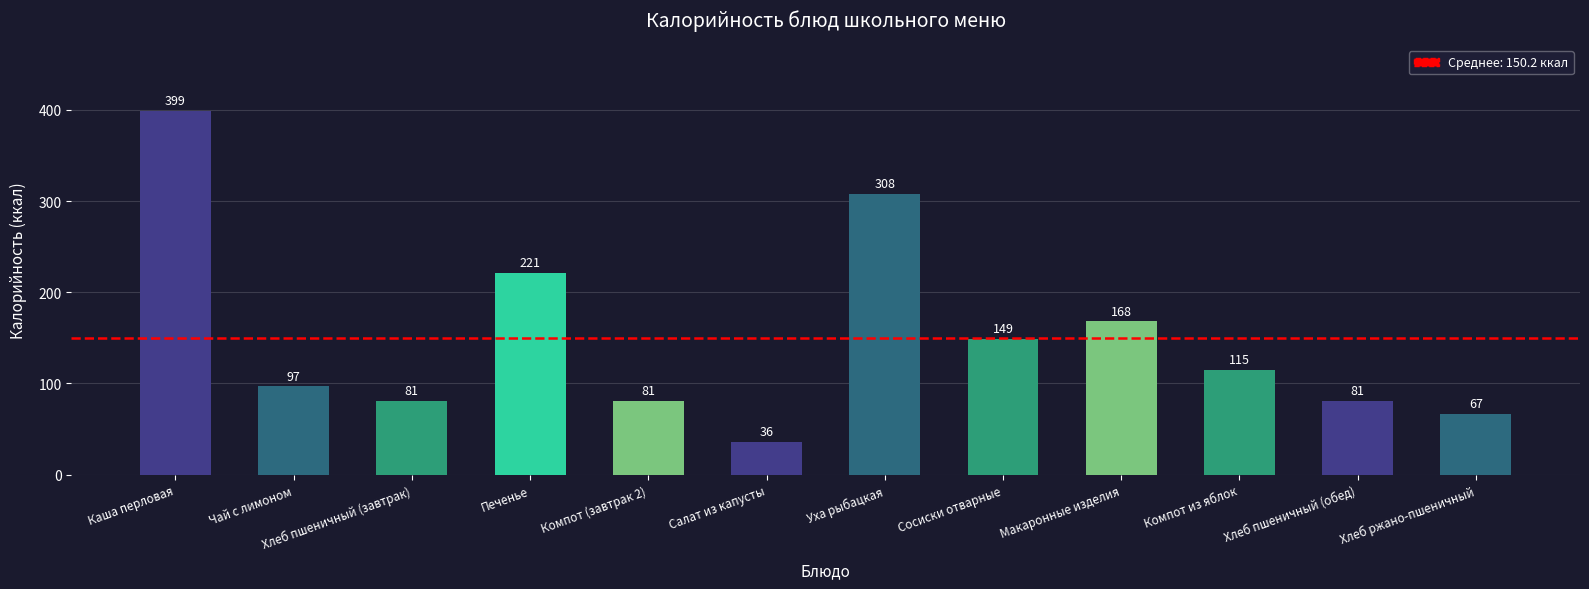

How many series are shown in this chart?

1